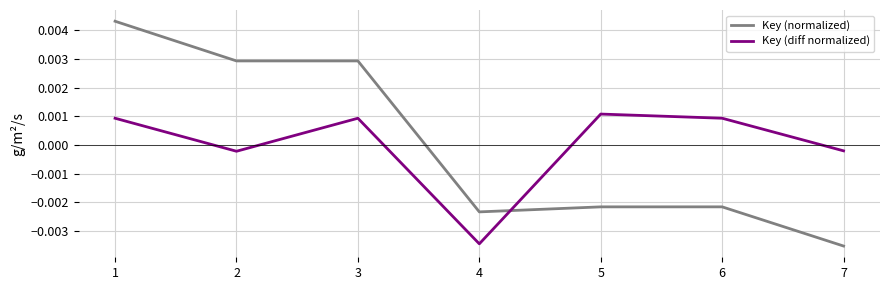

How many negative values does the Key (normalized) series have?

4